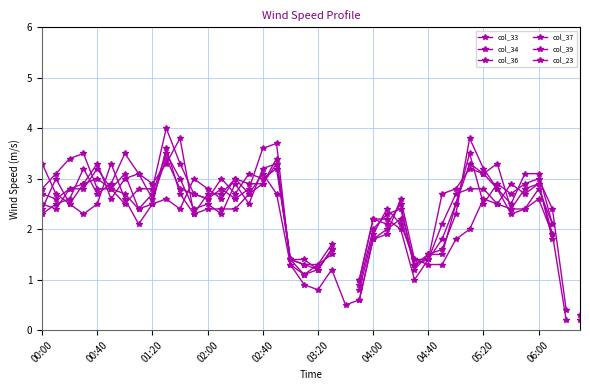

Where is col_34 nearest to the value 2?

25